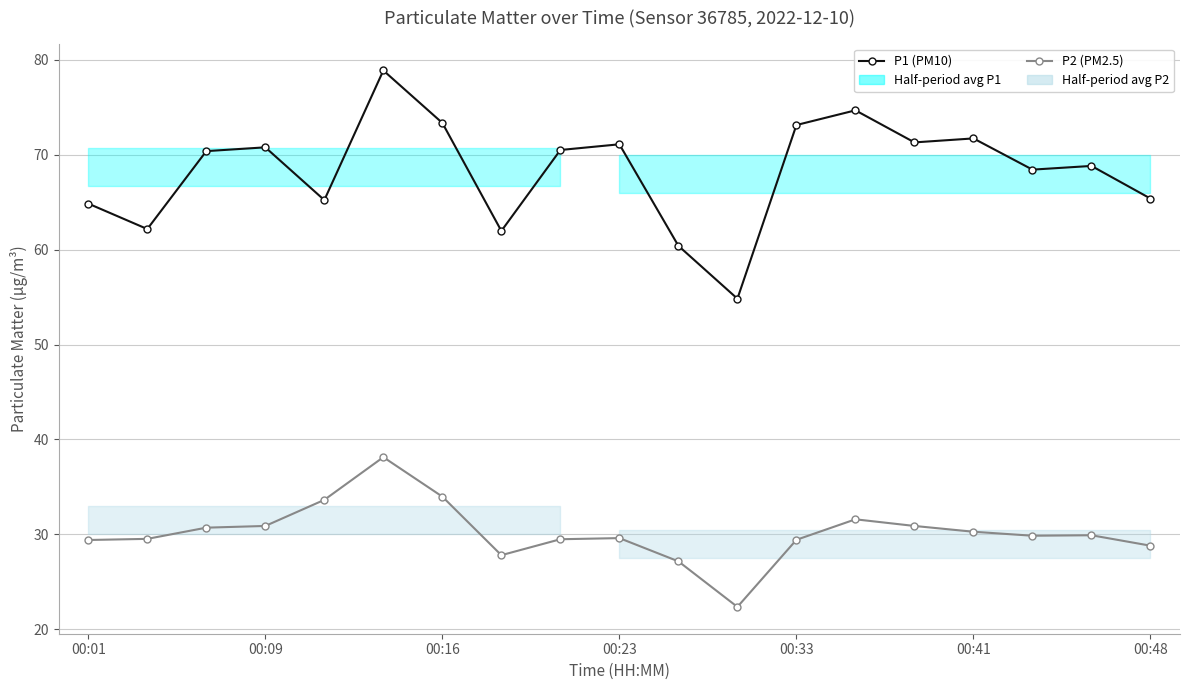

What is the total value across all series at 00:01?

94.2